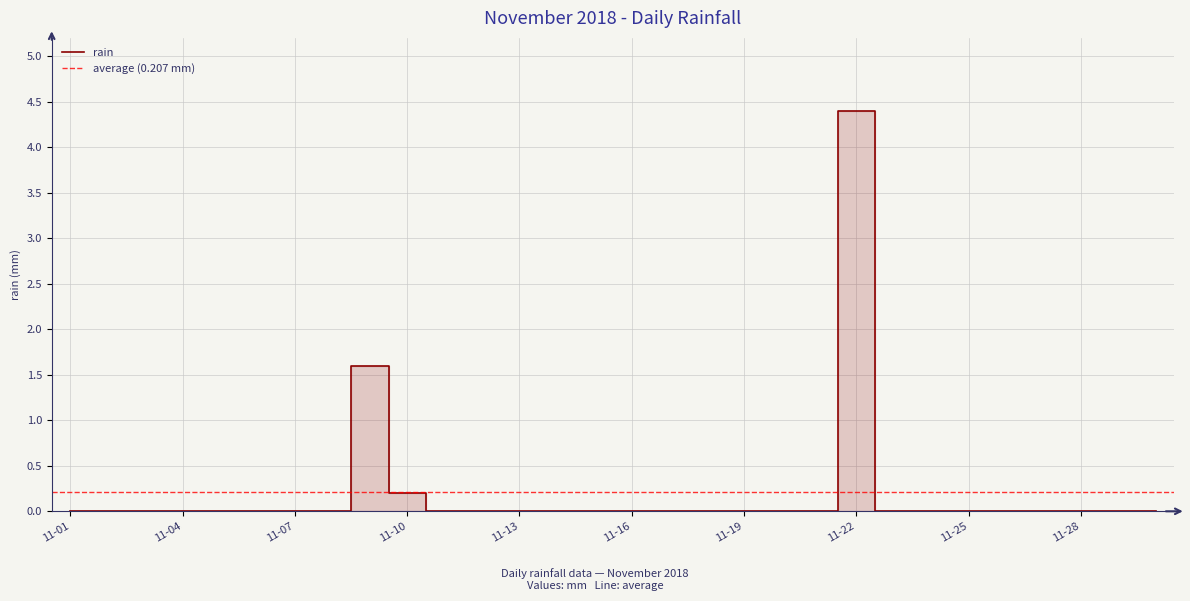

How many values exceed 0?

3